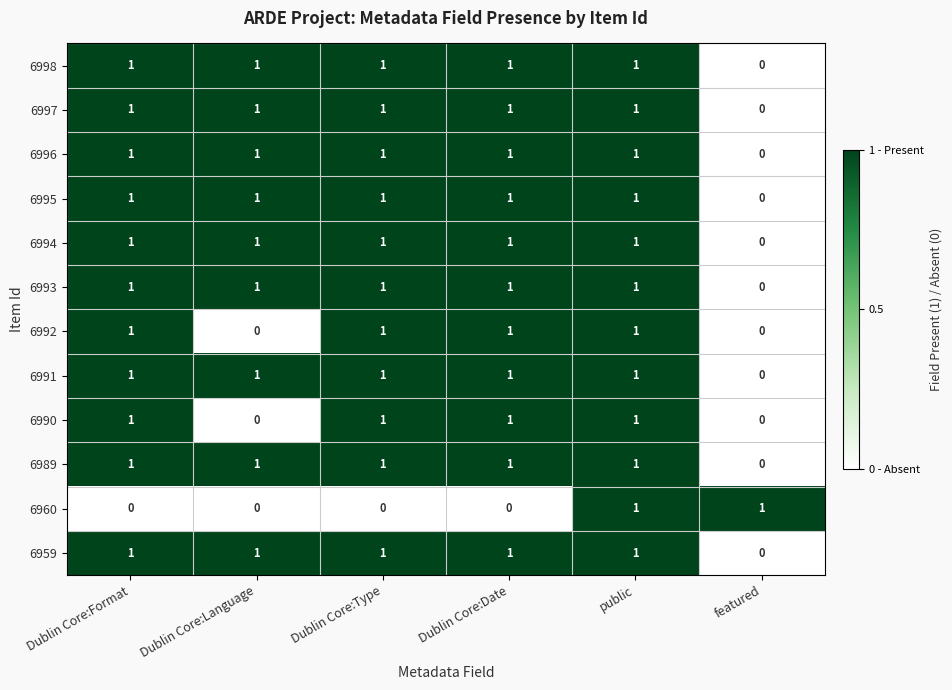

Count the number of data series in this chart.

12